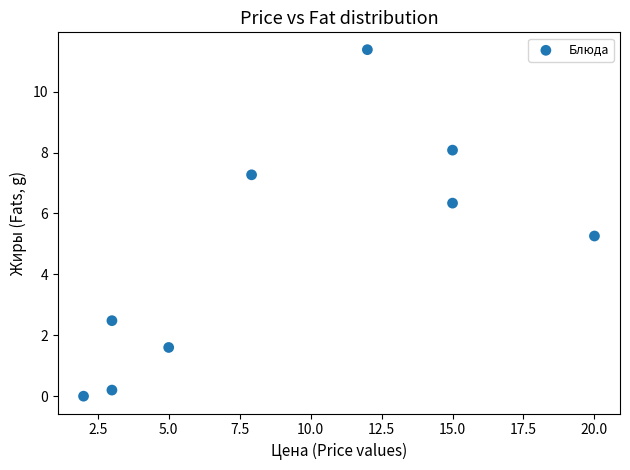

What is the average X value?

9.2